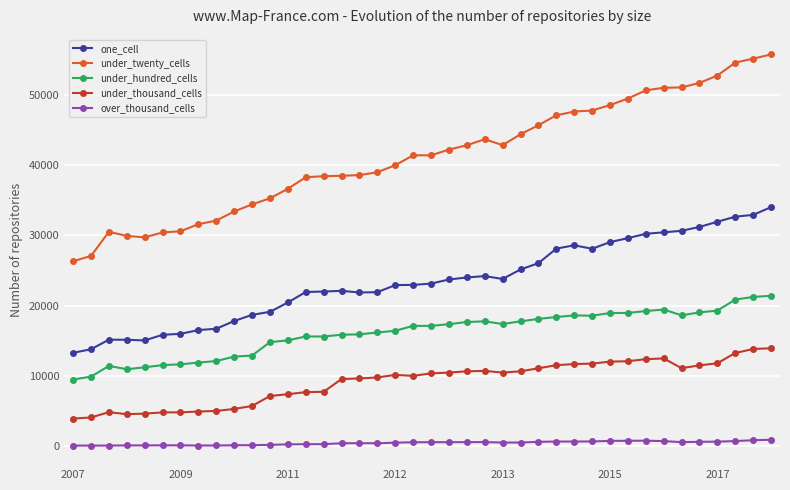

What is the difference between the second highest and minimum values in the under_twenty_cells series?

28906